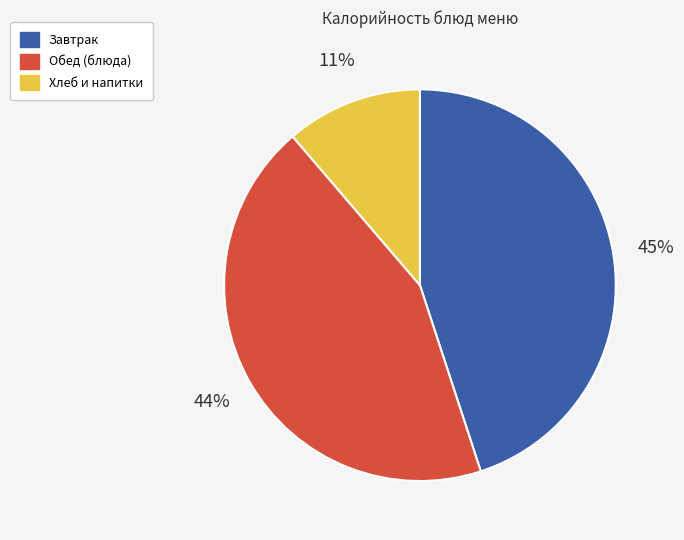

To the nearest percent, what is the average slice percentage?

33%